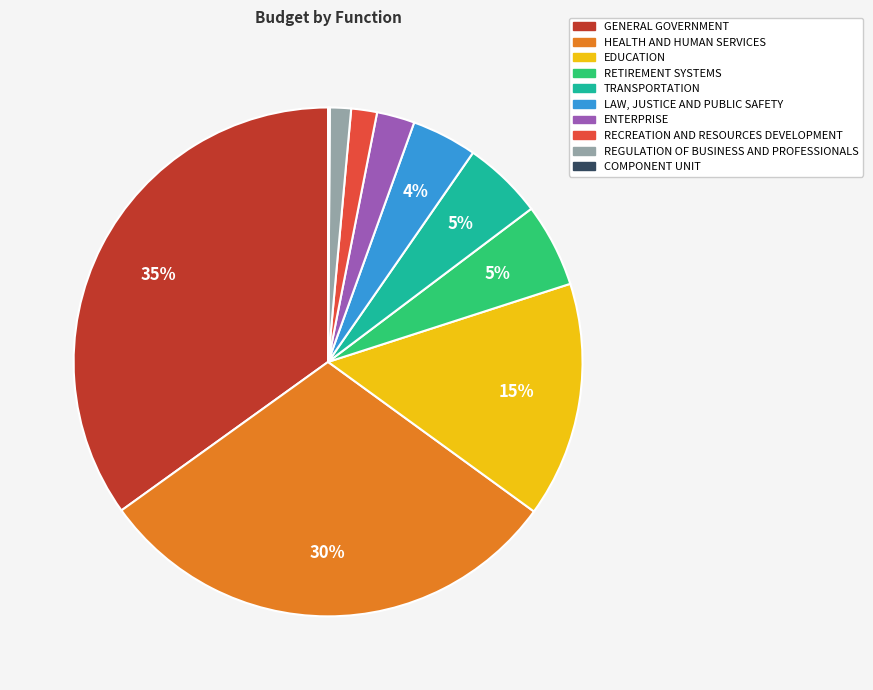

Combined, do ENTERPRISE and RECREATION AND RESOURCES DEVELOPMENT account for over 50%?

No